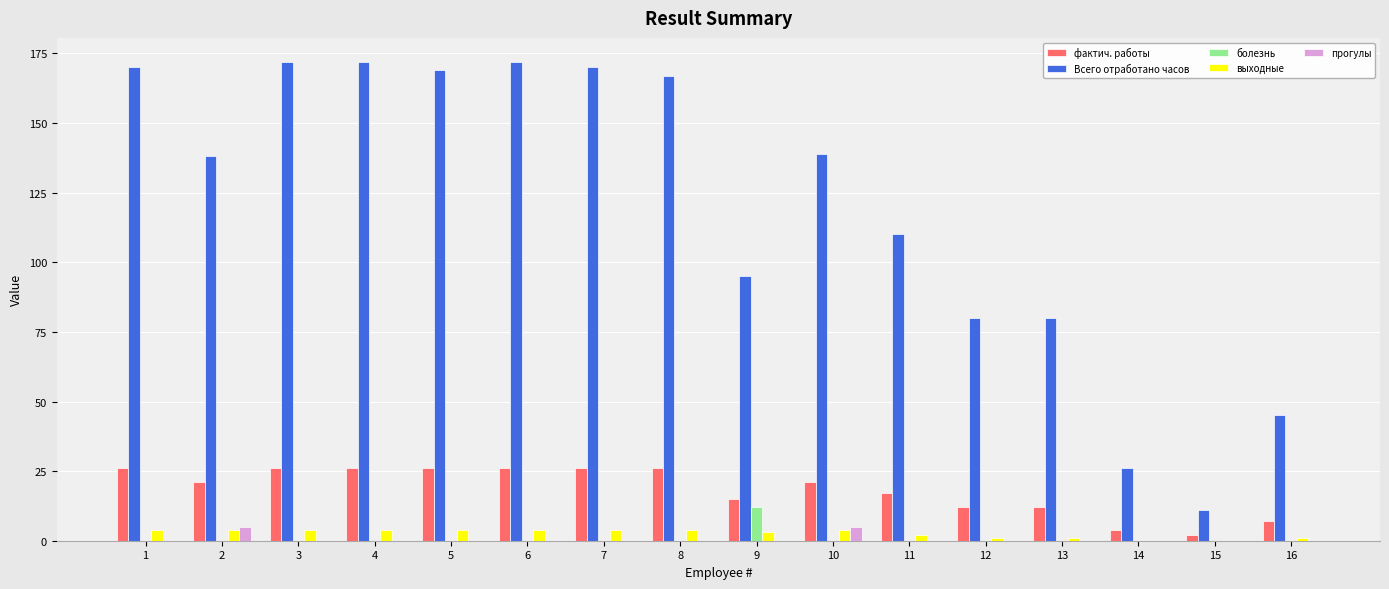

Which series changed the most between 12 and 15?

Всего отработано часов